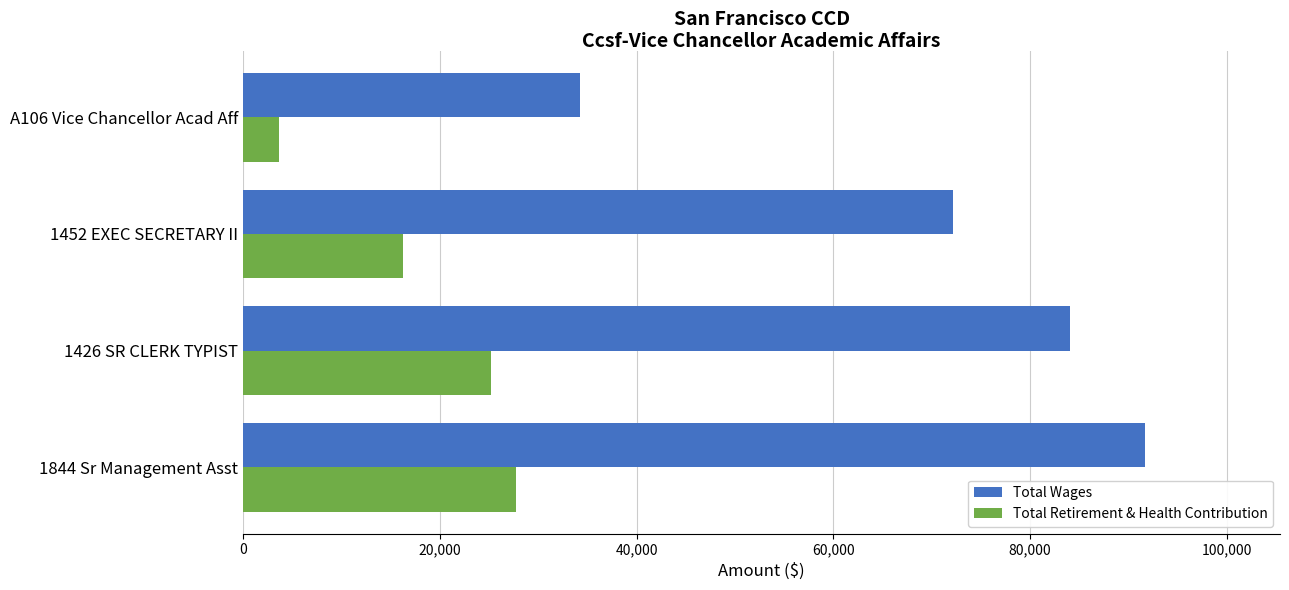

Which category has the highest value across all series?

1844 Sr Management Asst